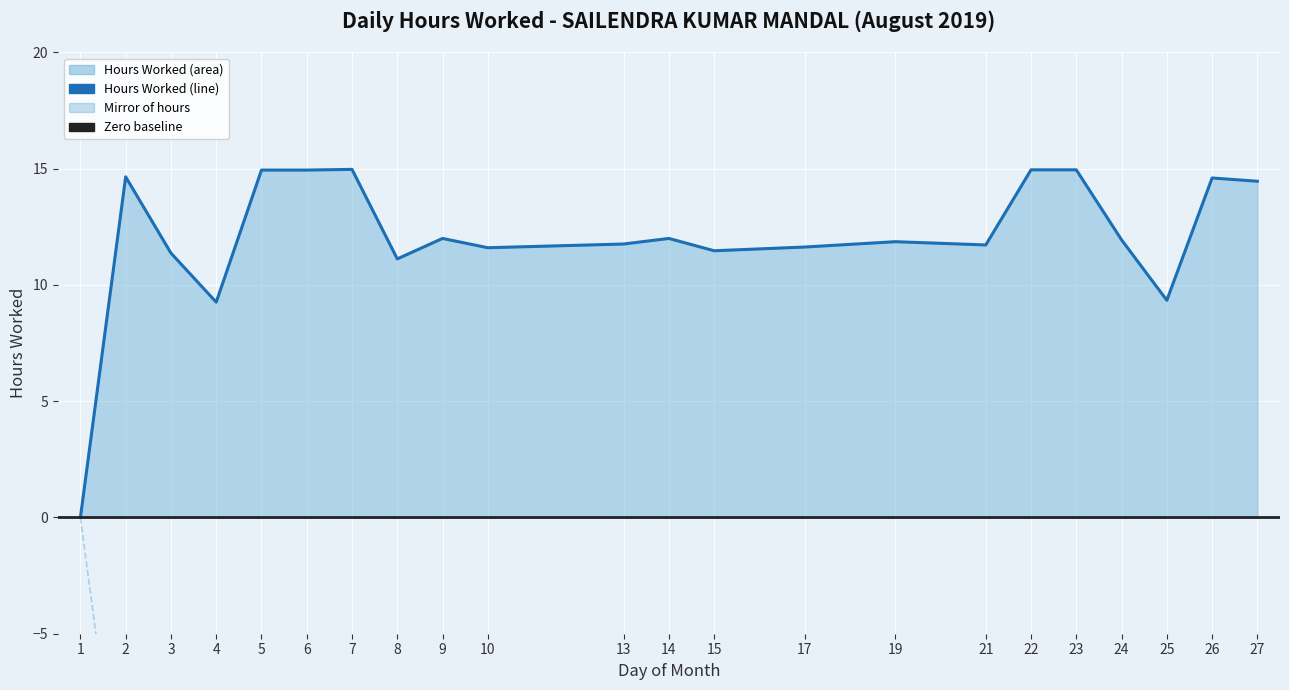

What is the maximum value shown in the chart?

15.0